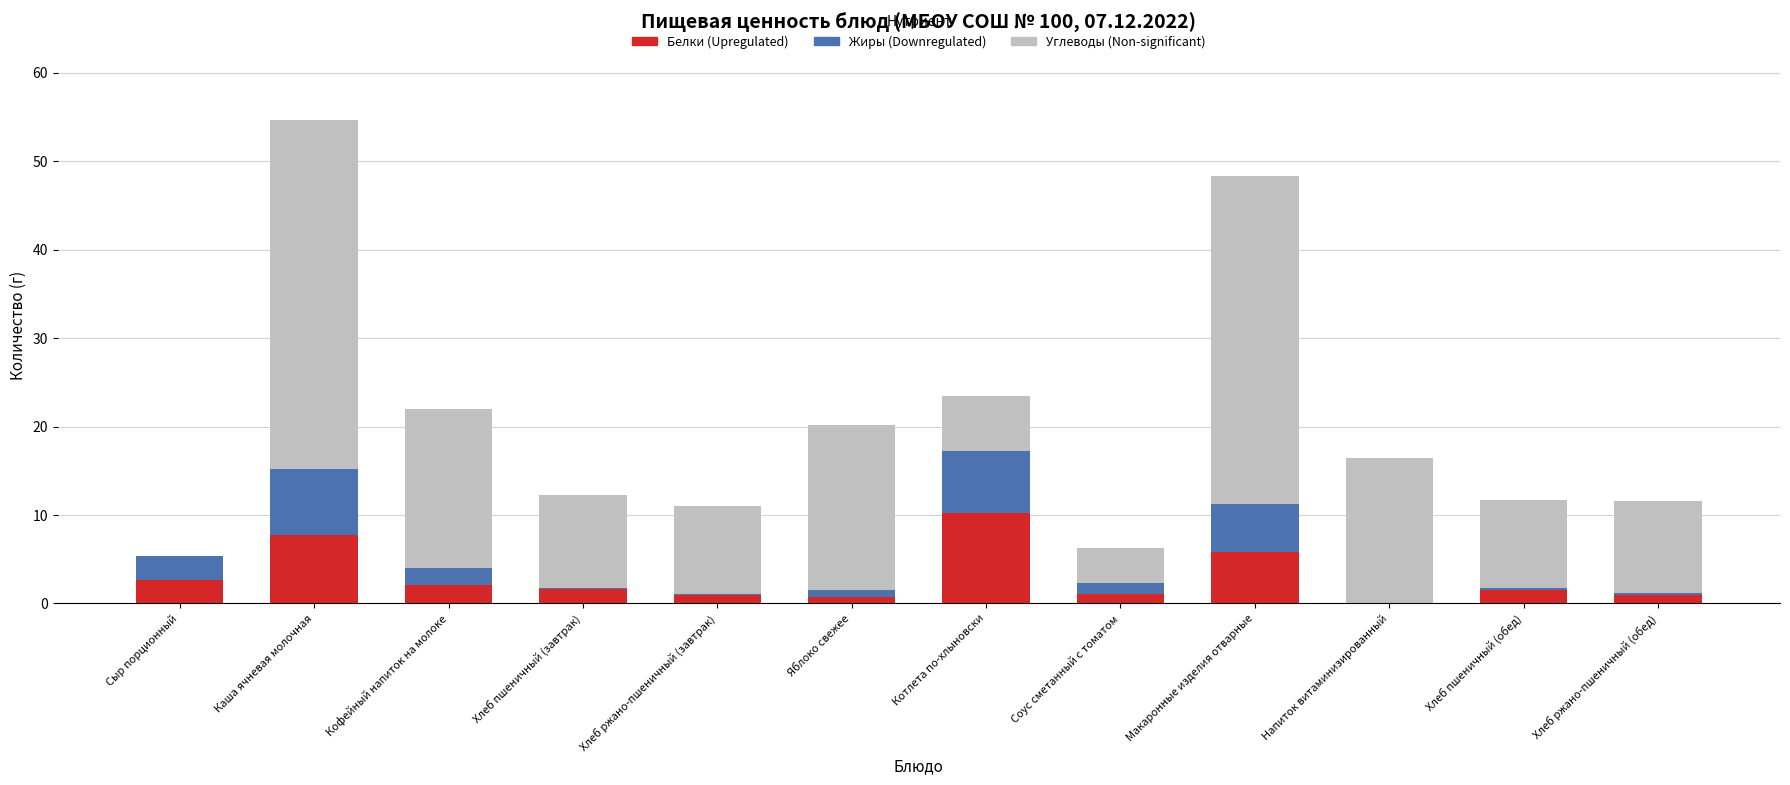

At which category is the sum across all series the highest?

Каша ячневая молочная